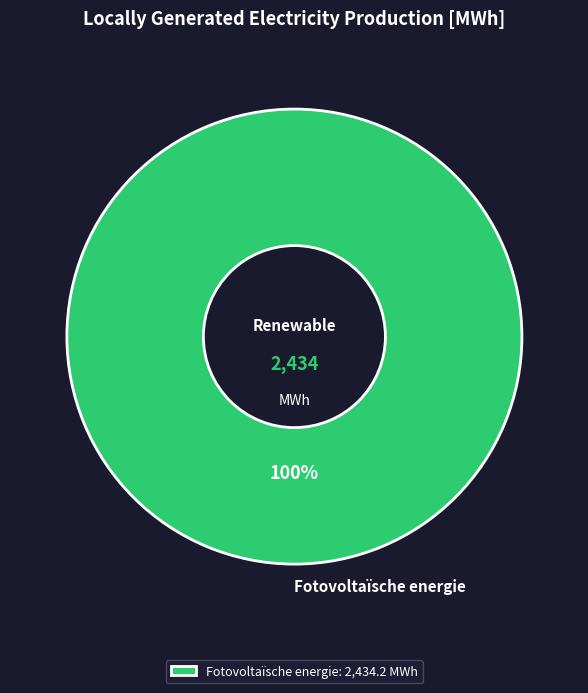

To the nearest percent, what percentage of the pie is Fotovoltaïsche energie?

100%